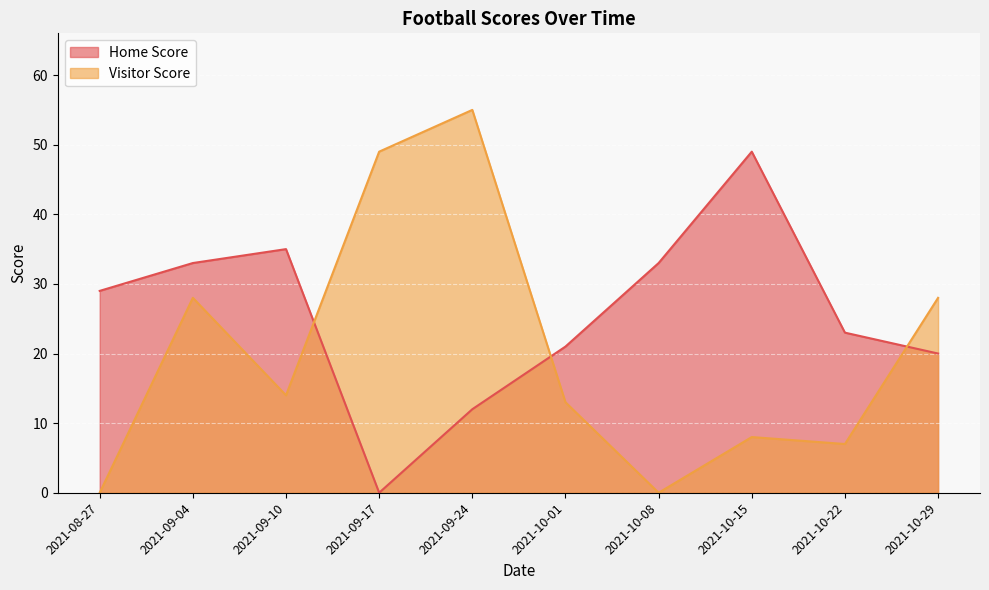

Which series ends up on top after the final intersection of Home Score and Visitor Score?

Visitor Score